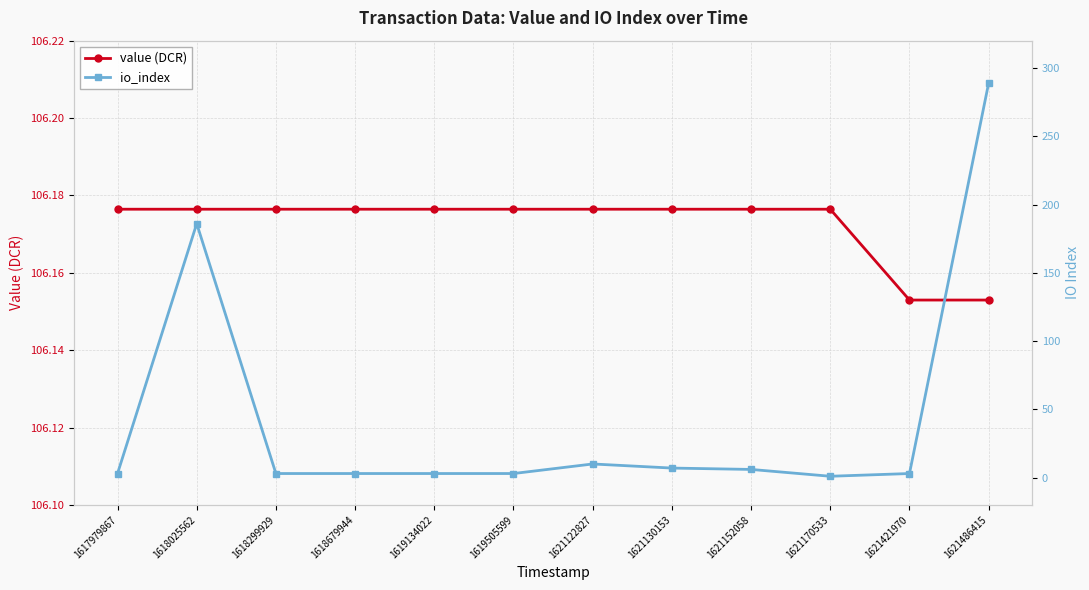

How many intersections are there between value (DCR) and io_index?

3